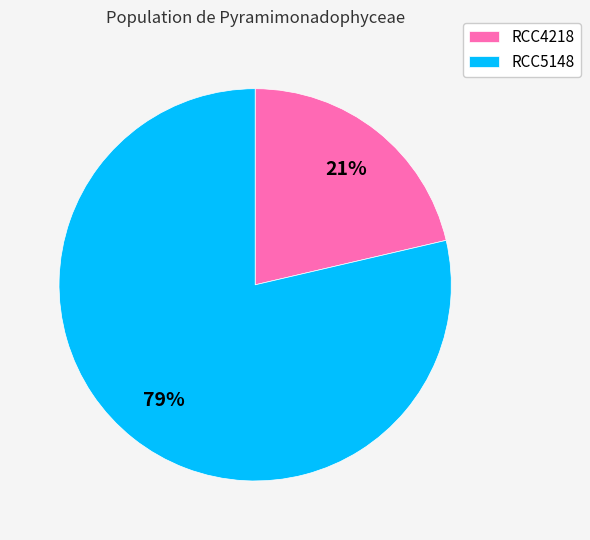

To the nearest percent, what is the combined percentage of RCC4218 and RCC5148?

100%